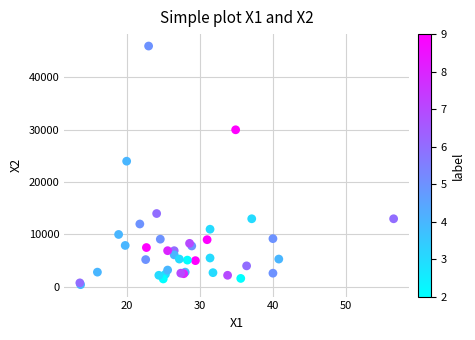

What Y value in the scatter plot is closest to 23205?

24000